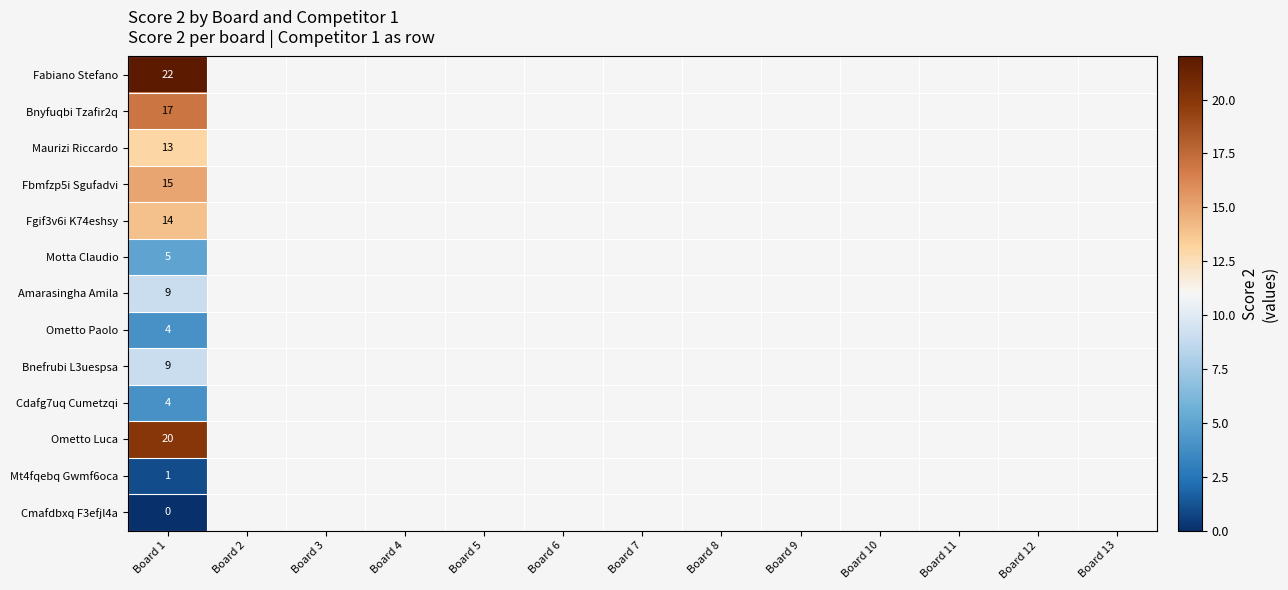

What is the maximum value shown in the chart?

22.0